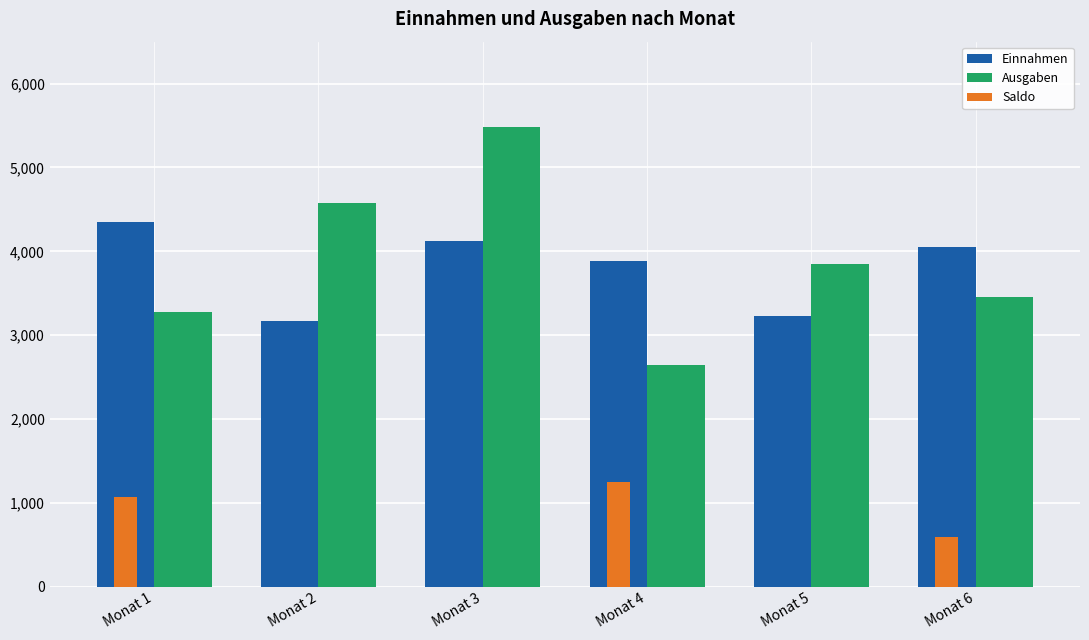

Are the bars grouped side by side (vs. stacked)?

Yes